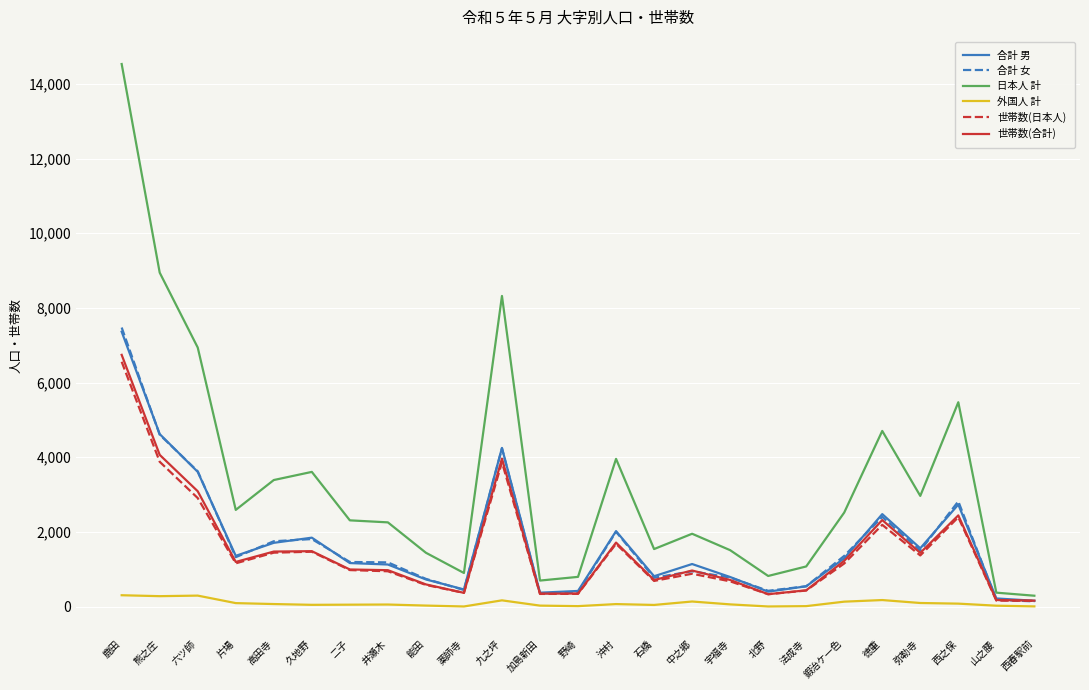

What is the sum of the 合計 女 values at 能田 and 法成寺?

1286